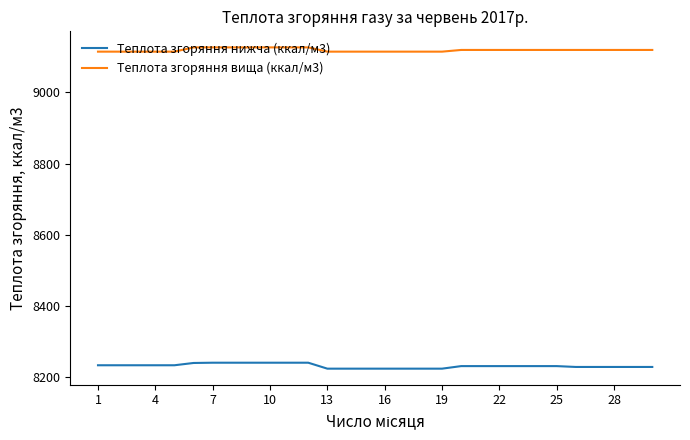

Which series has the largest total across all categories?

Теплота згоряння вища (ккал/м3)